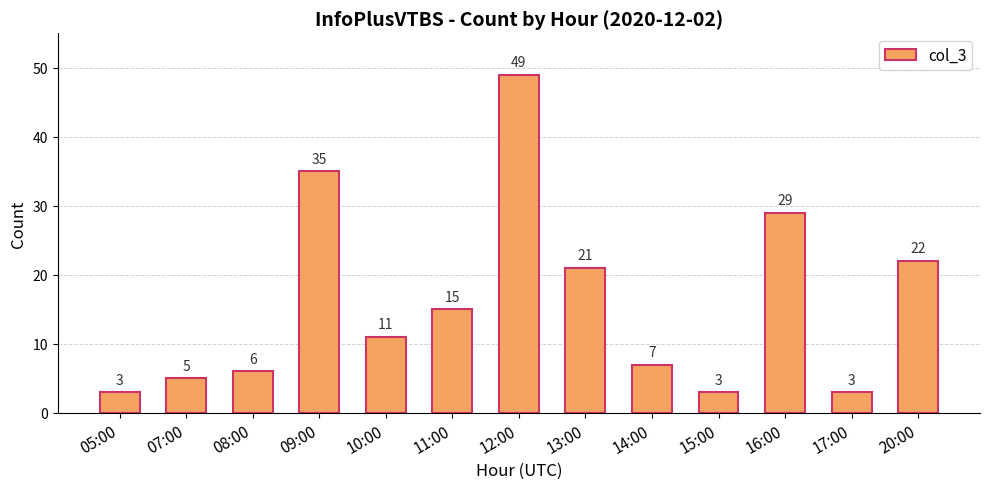

The chart shows a value of 49 at 12:00. True or false?

True